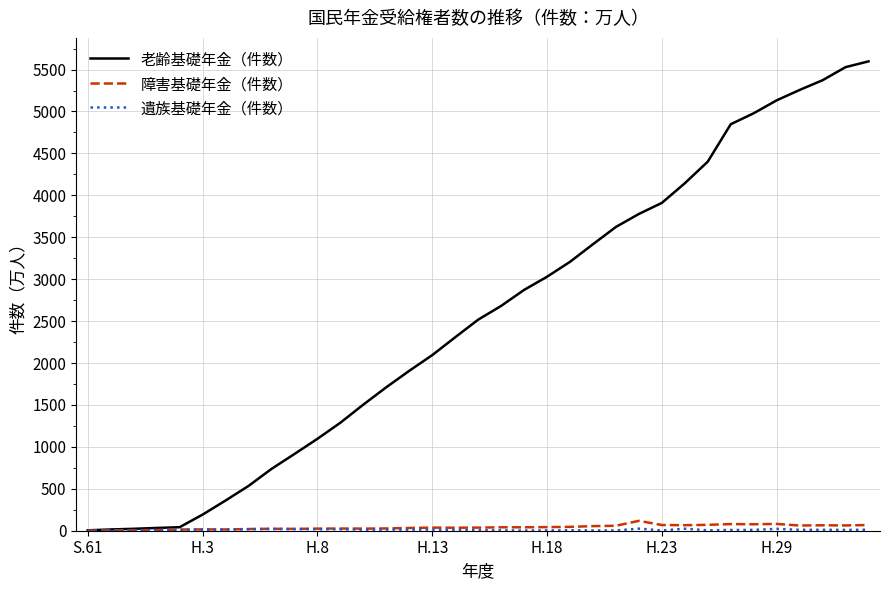

Which series has the largest range (max minus min)?

老齢基礎年金（件数）